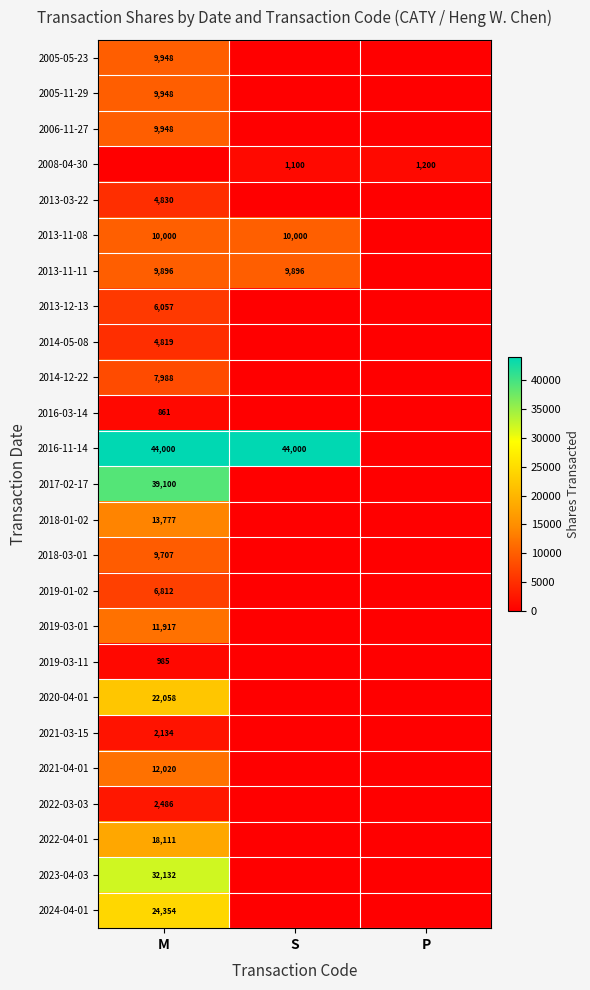

What is the sum of the 2016-11-14 values at M and S?

88000